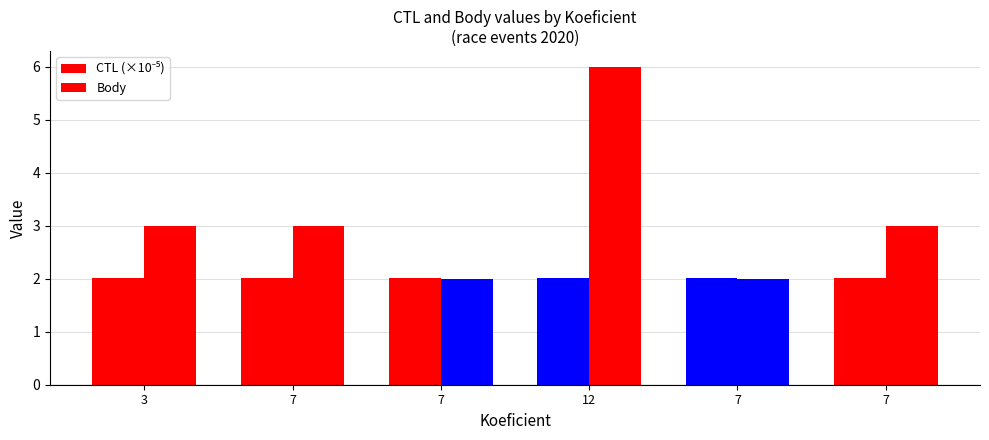

Are the bars grouped side by side (vs. stacked)?

Yes